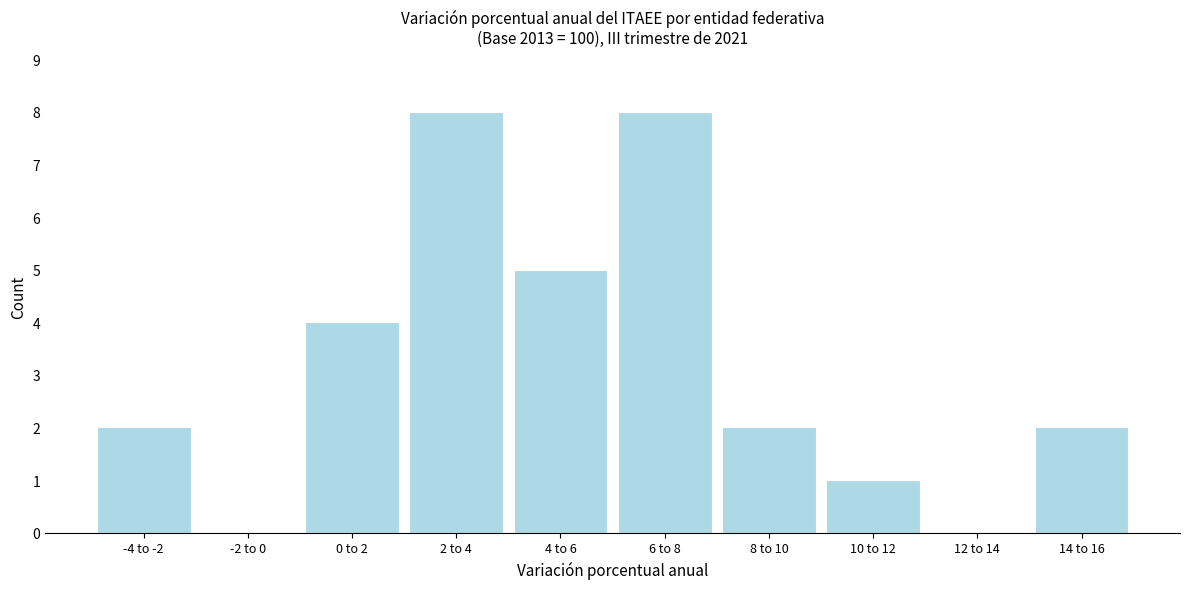

Reading right to left, extract all data points from this chart.

14 to 16=2	12 to 14=0	10 to 12=1	8 to 10=2	6 to 8=8	4 to 6=5	2 to 4=8	0 to 2=4	-2 to 0=0	-4 to -2=2